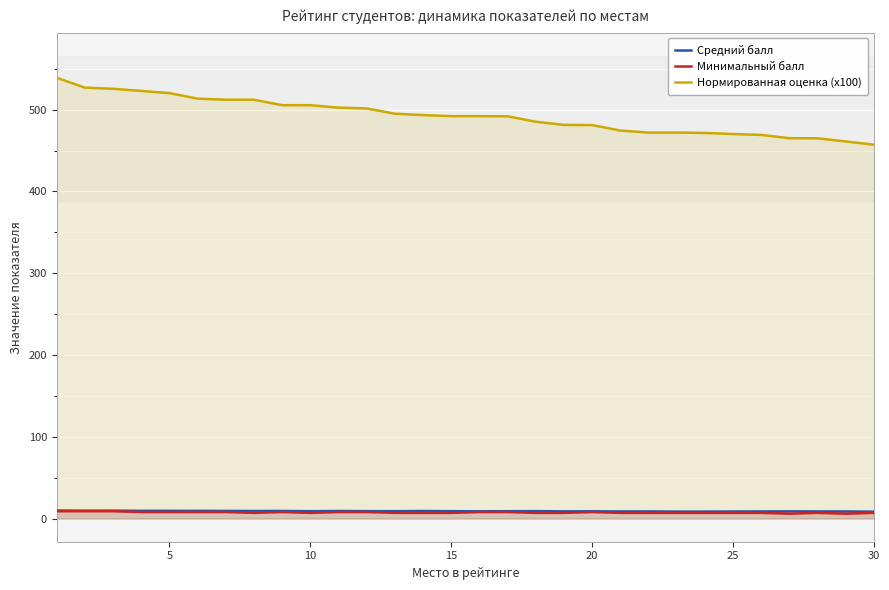

Which category has the lowest value in the Минимальный балл series?

26